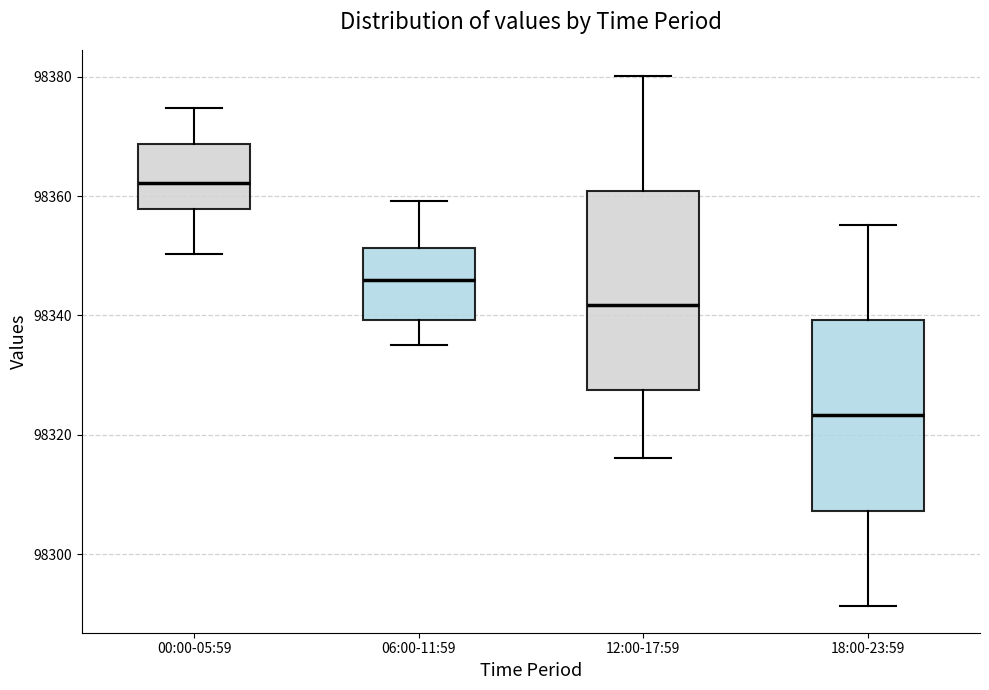

Which box has the highest median line?

00:00-05:59